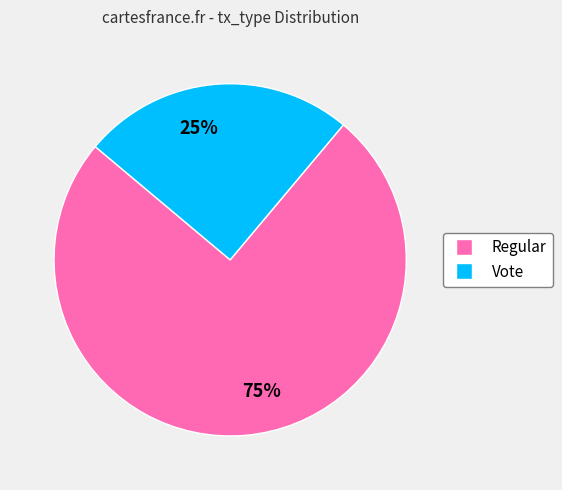

To the nearest percent, what percentage of the pie is Regular?

75%